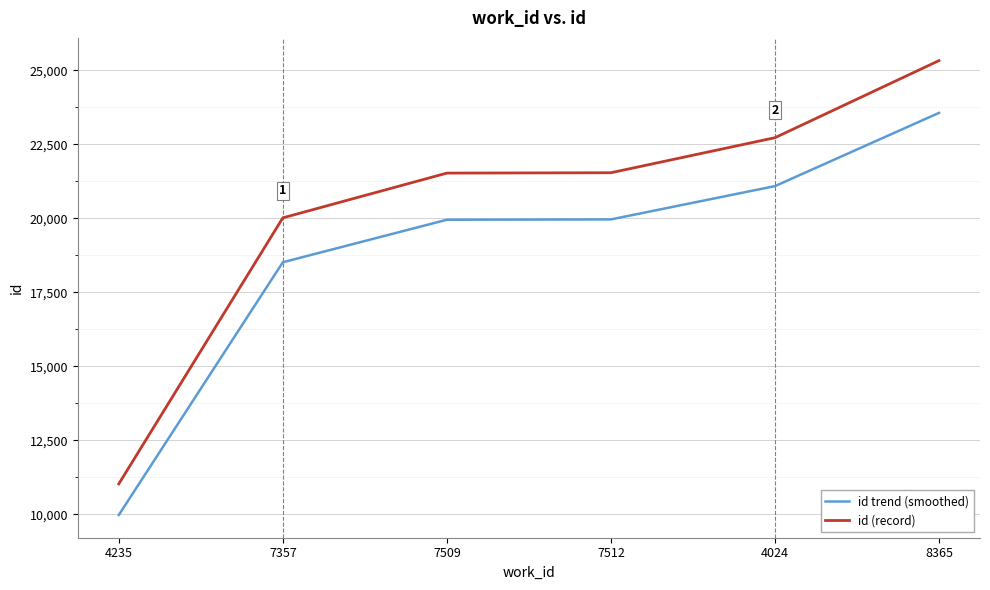

Is it true that id (record) equals 17254.4 at 4235?

False